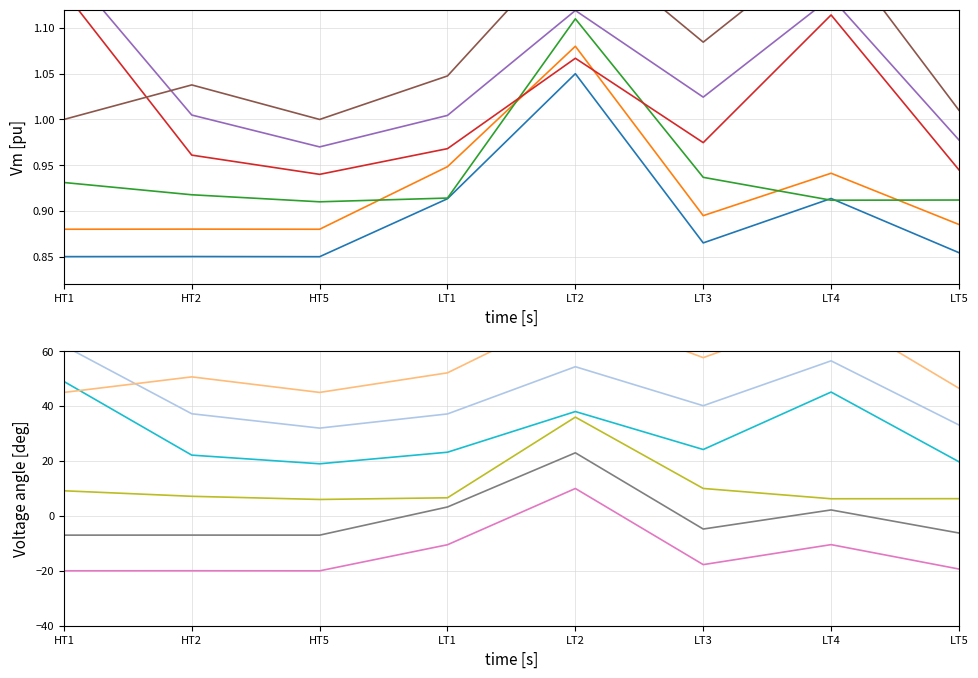

Which category has the lowest value in the Sanctioned Load KW series?

HT5